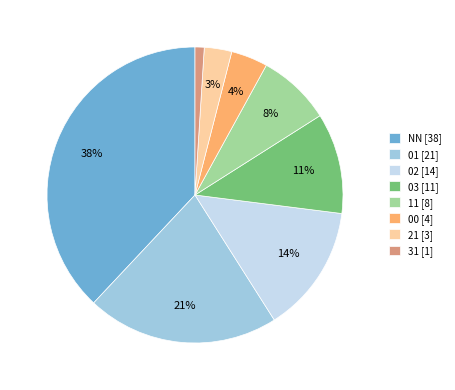

To the nearest percent, what portion does 11 represent?

8%